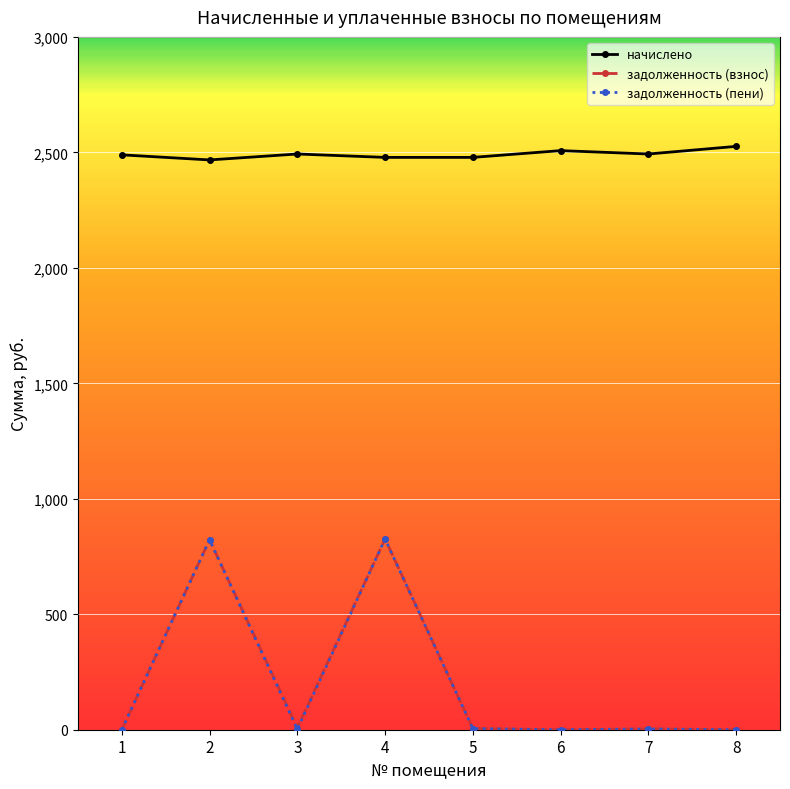

The value of задолженность (взнос) at 8 is 0.0. True or false?

True